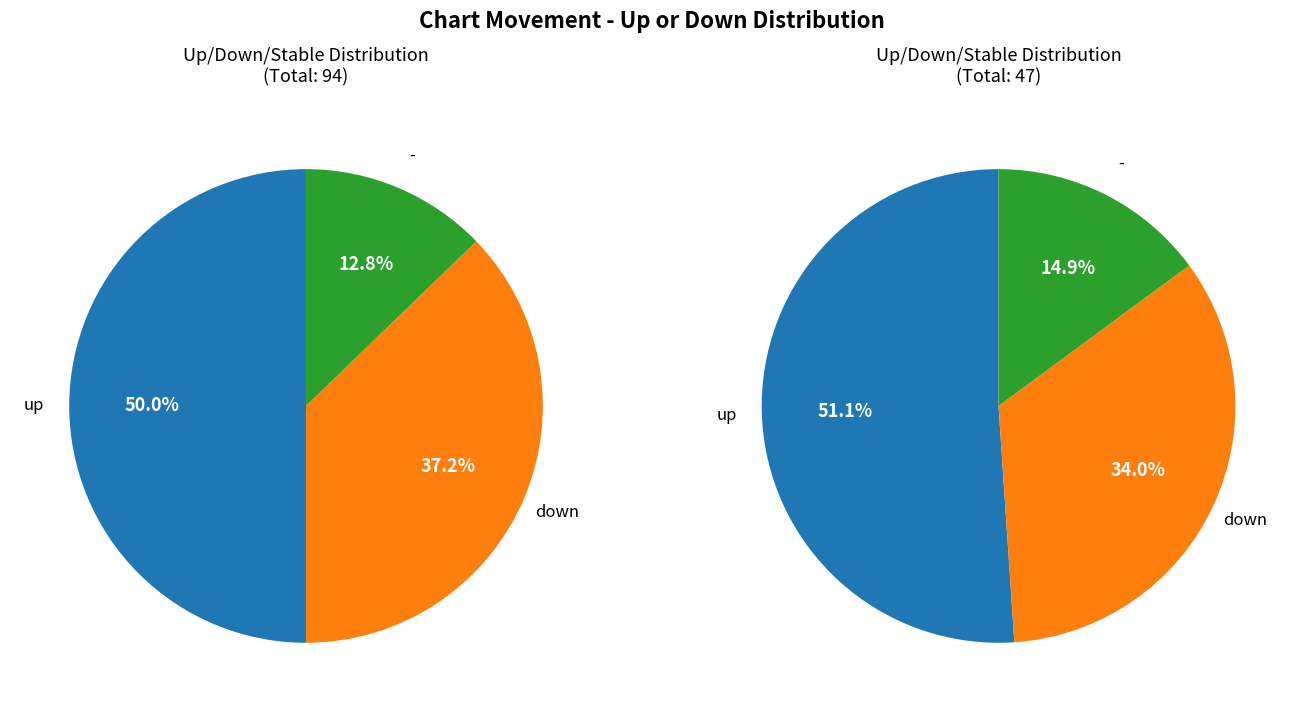

Which category has the biggest portion of the pie?

up